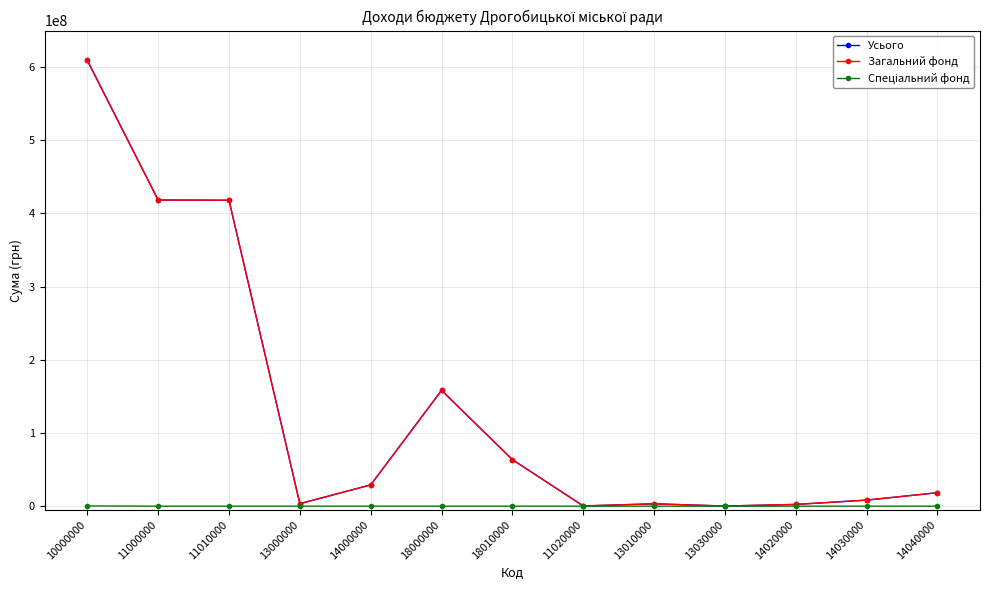

Does the chart display data point markers on the line(s)?

Yes